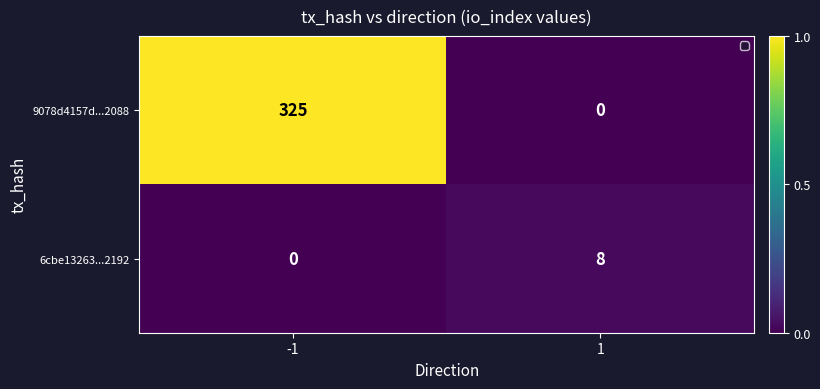

How many positive values does the 6cbe13263...2192 series have?

1